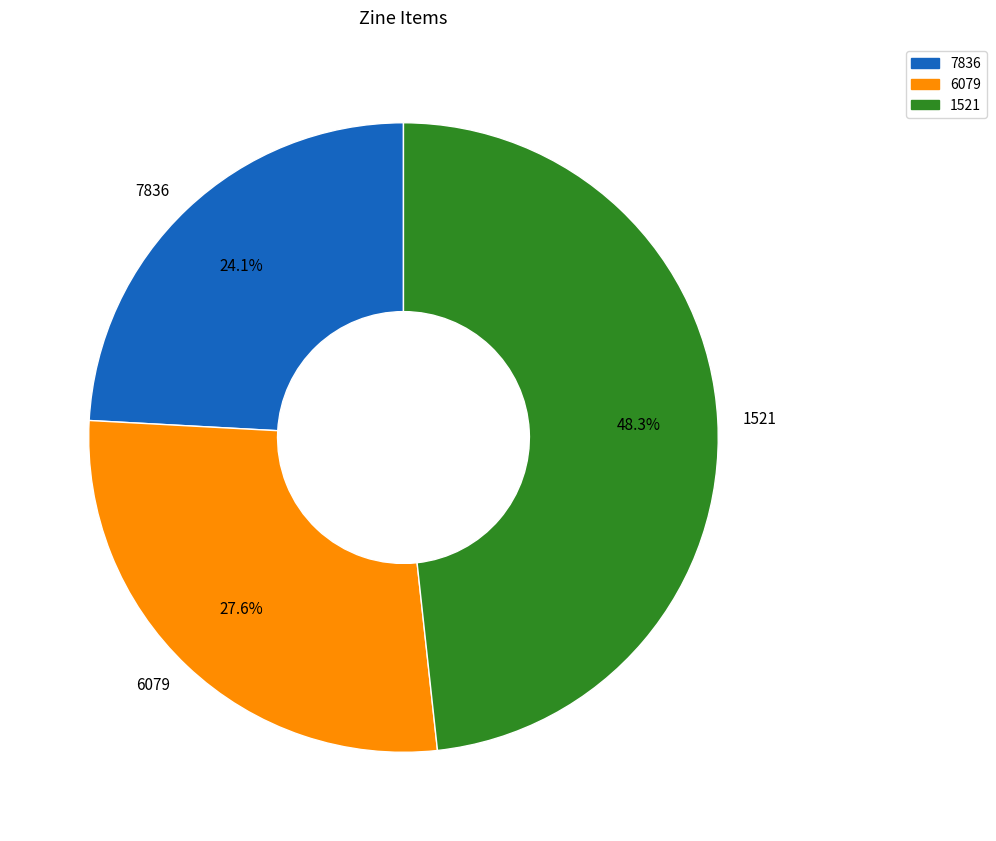

To the nearest percent, what is the average slice percentage?

33%